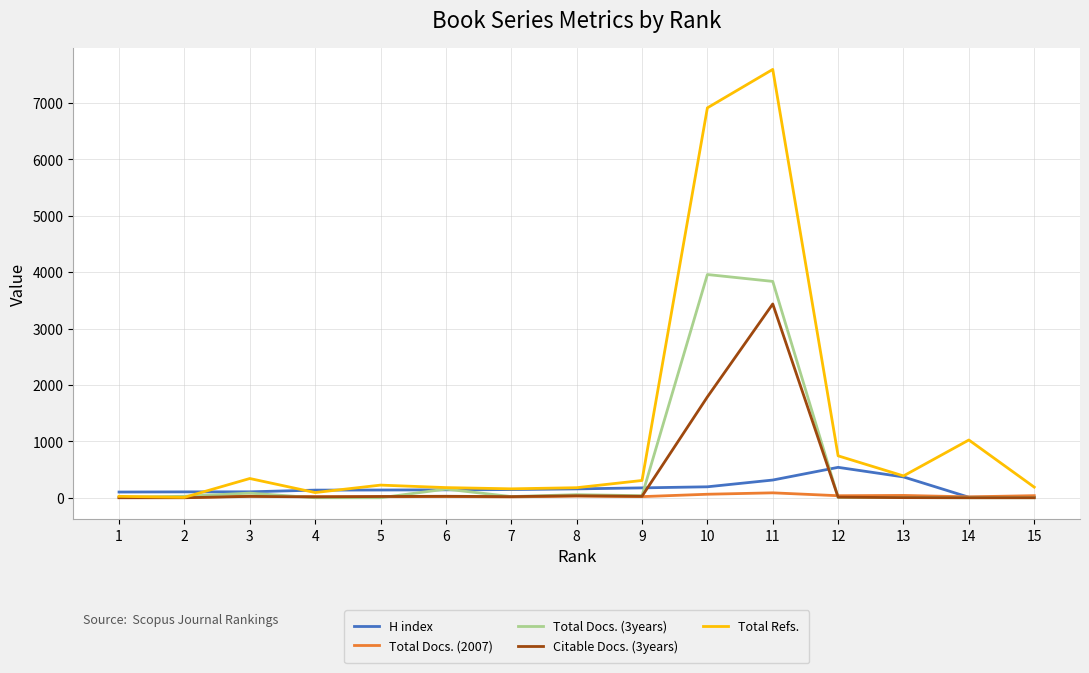

What is the greatest value displayed?

7595